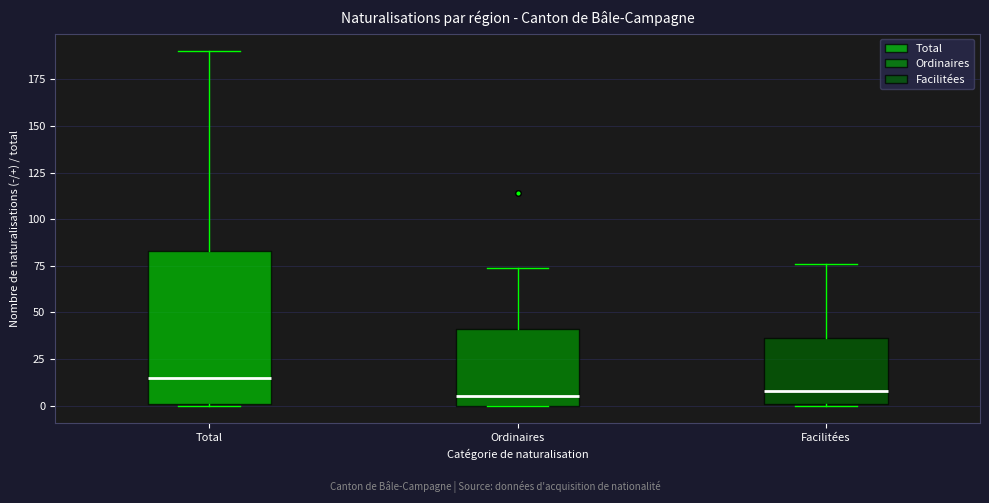

Where does the upper whisker of the box for Ordinaires end on the y-axis? The values are not printed on the chart, so give them approximately, as read against the axis.

75